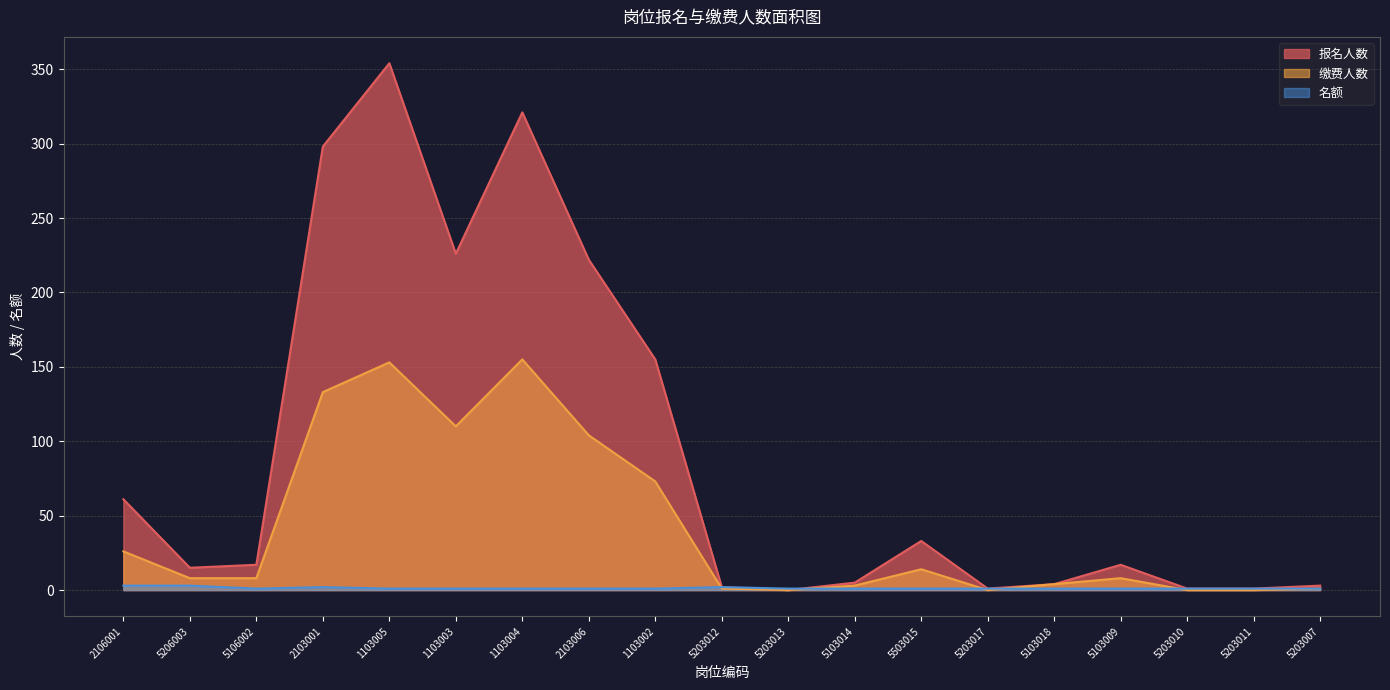

What is the average value of the 缴费人数 series?

42